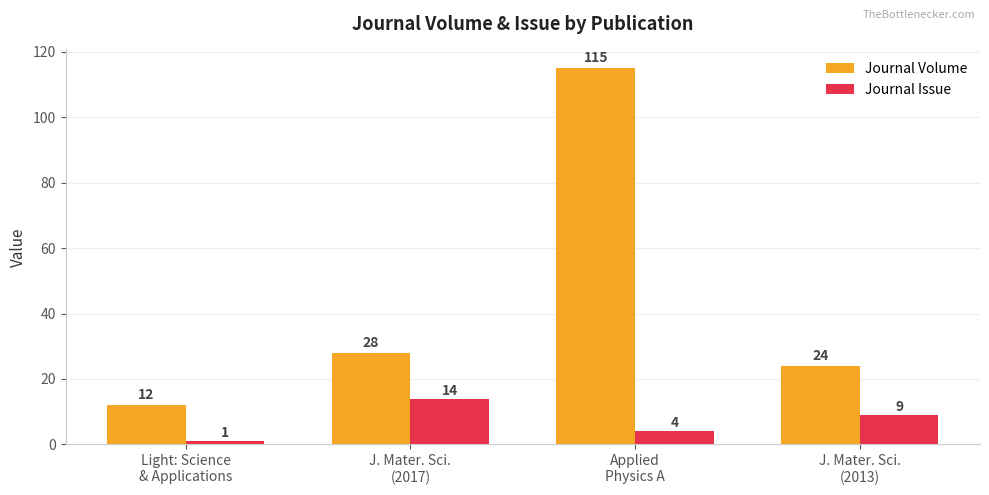

At which label does Journal Volume reach its peak?

Applied
Physics A